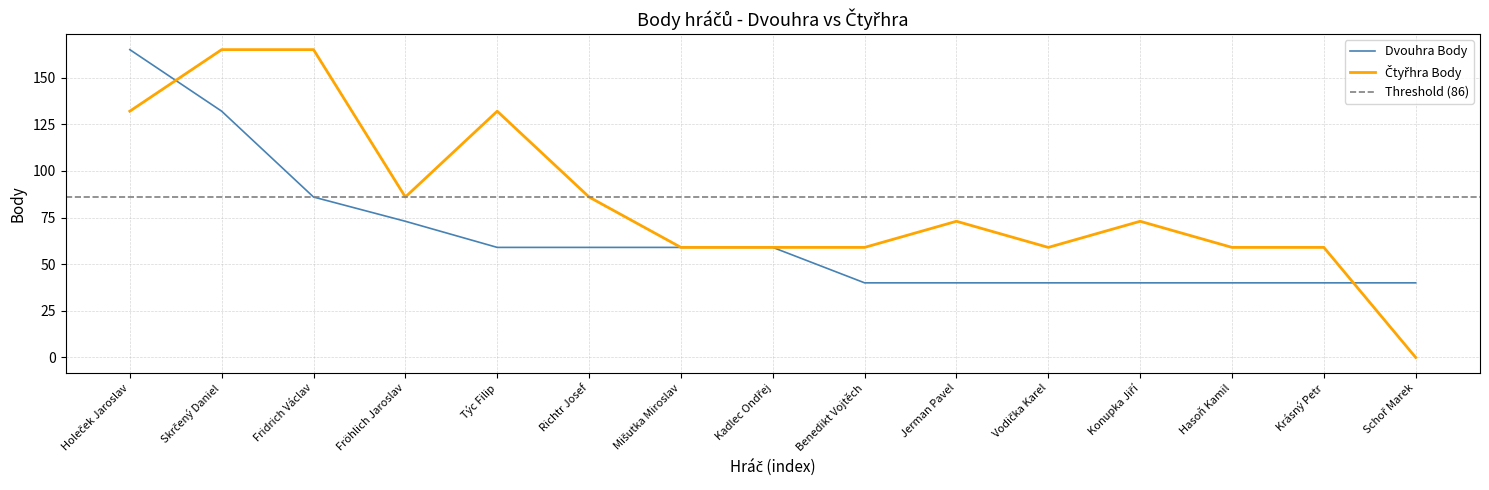

At which label does Čtyřhra Body first exceed 73?

Holeček Jaroslav